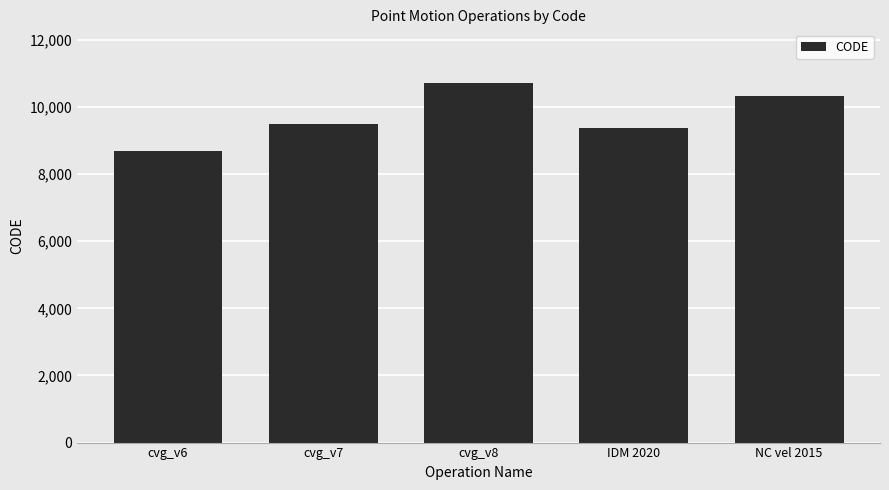

What is the ratio of the value at IDM 2020 to the value at cvg_v6?

1.1